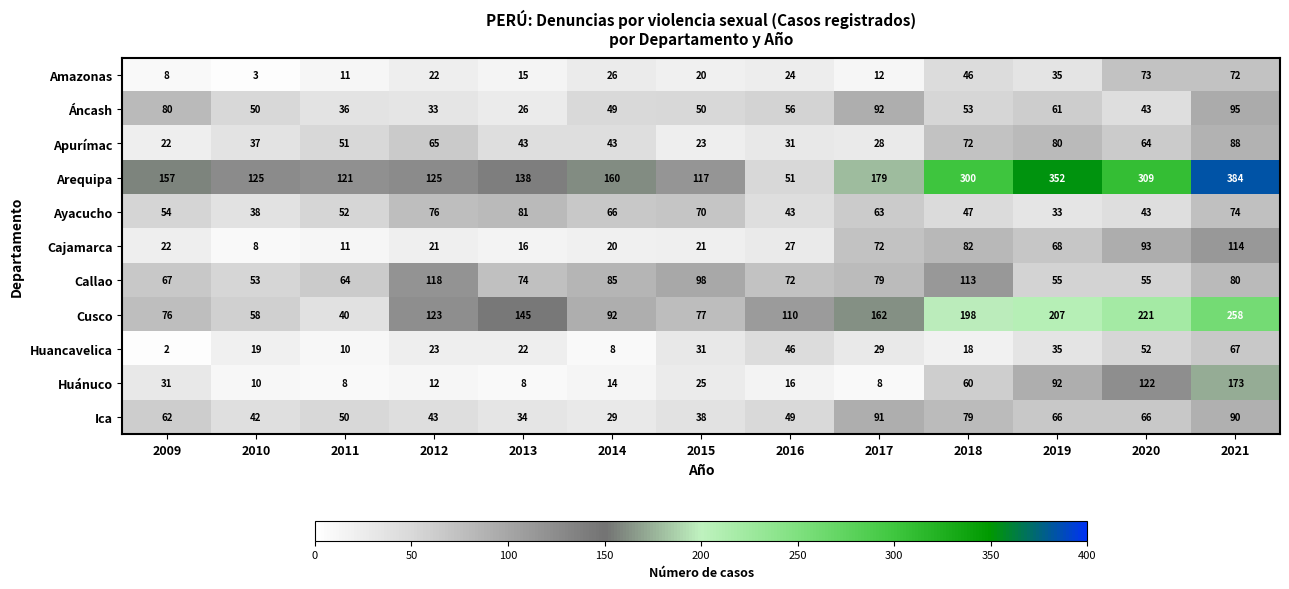

At which category is the sum across all series the highest?

2021